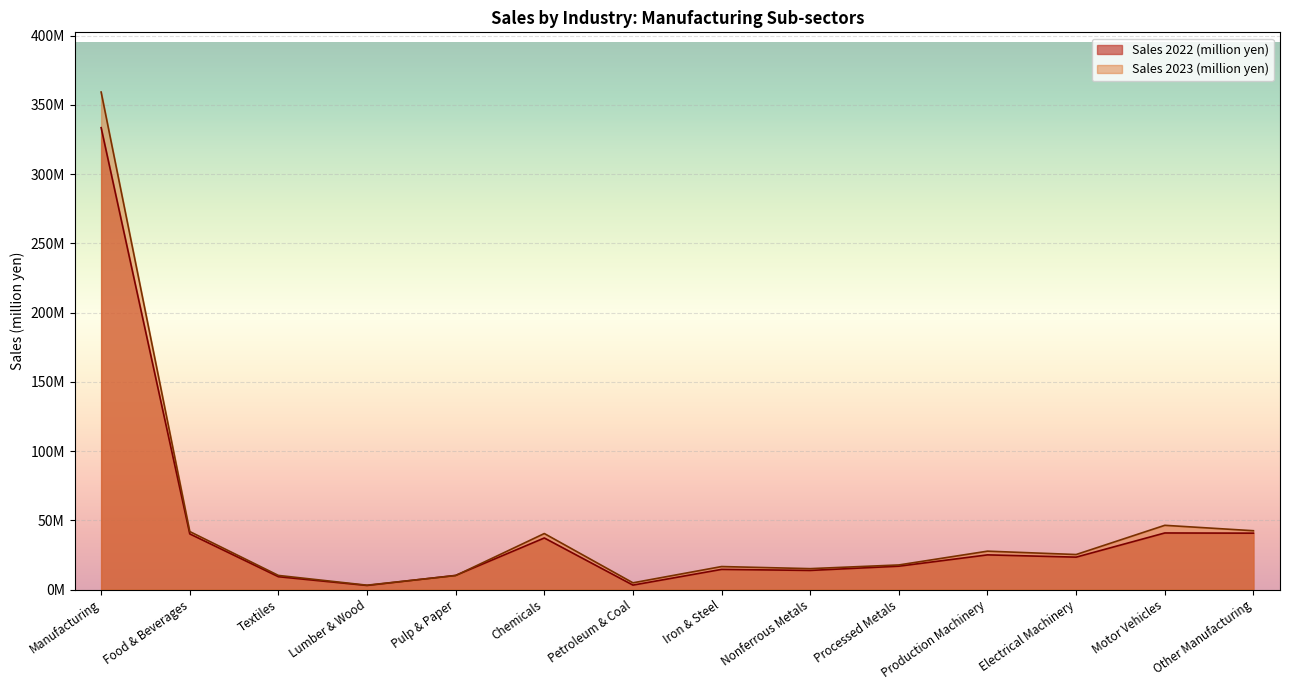

In Sales 2022 (million yen), how many points are higher than both neighbors (excluding endpoints)?

4